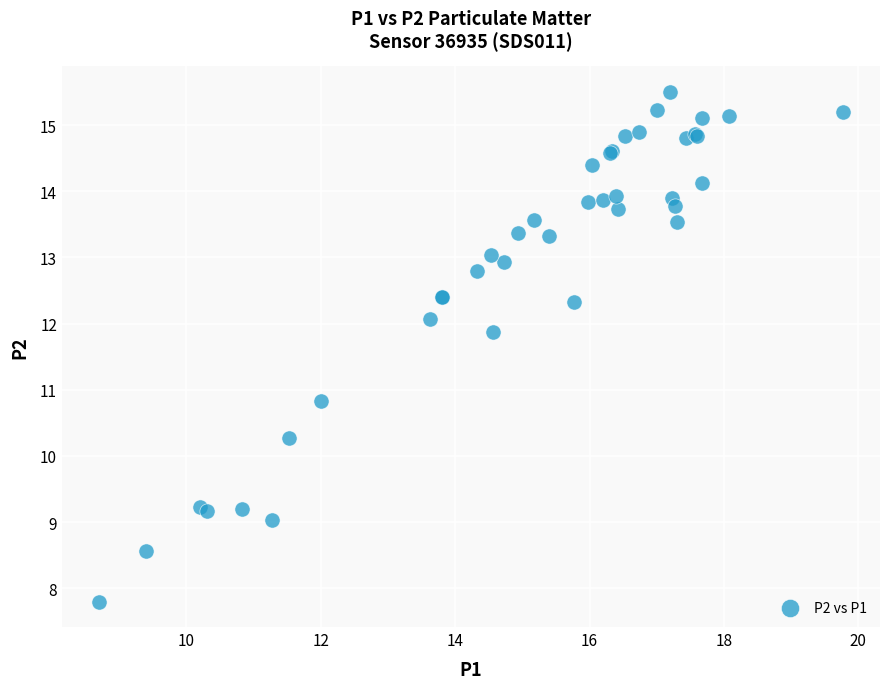

What Y value in the scatter plot is closest to 11?

10.8